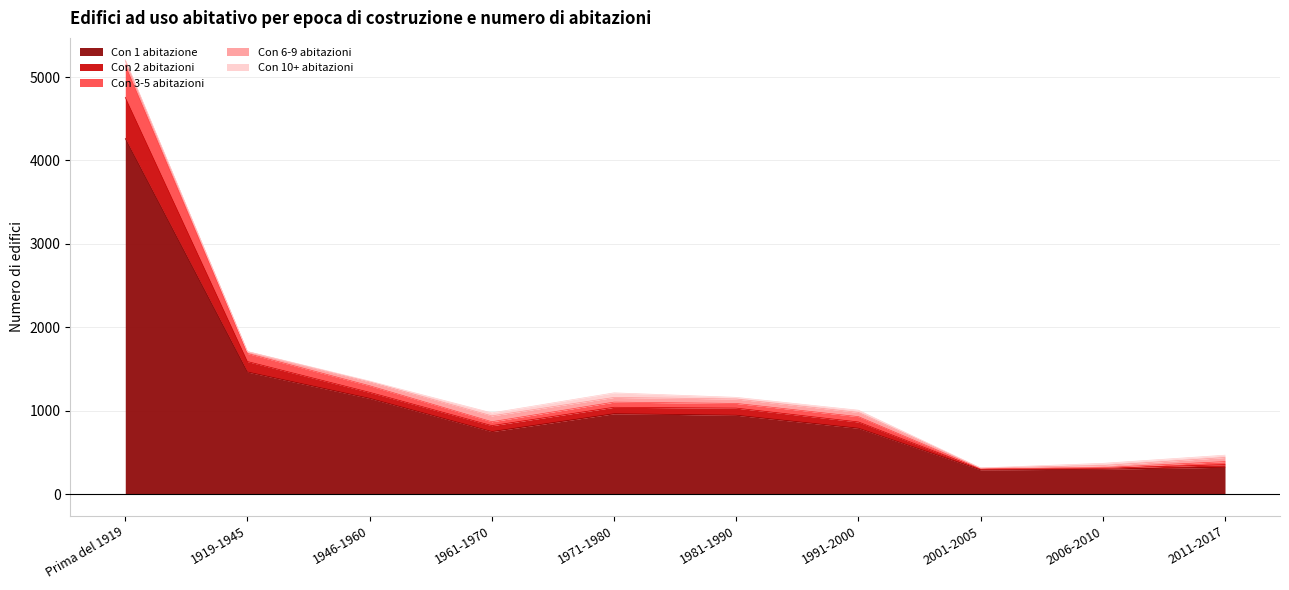

Between Prima del 1919 and 1991-2000, which is larger?

Prima del 1919